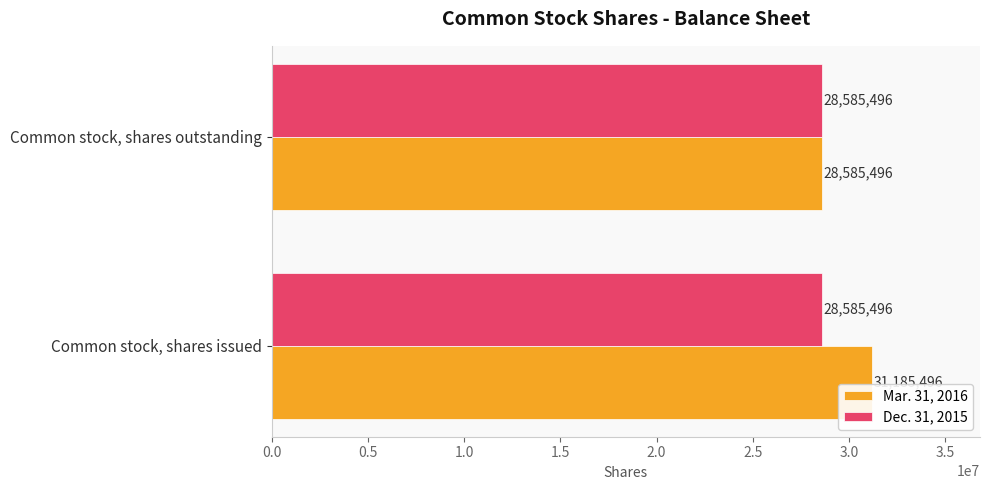

What is the difference between the maximum and minimum values in the Mar. 31, 2016 series?

2600000